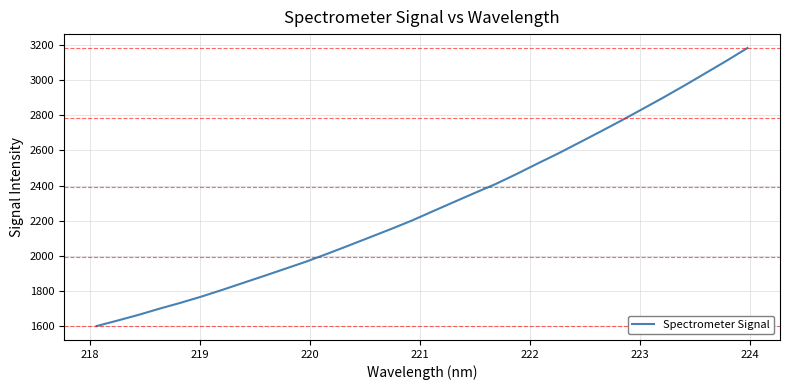

What is the difference between the maximum and minimum values?

1585.0